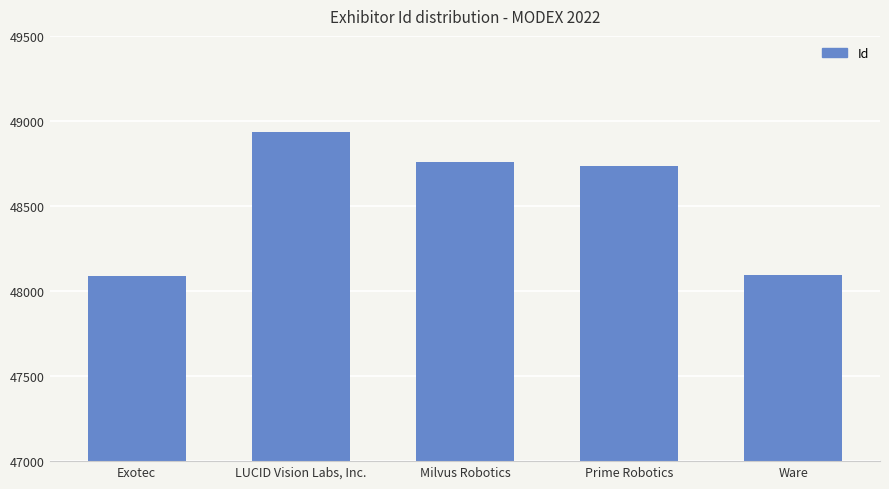

How many series are shown in this chart?

1